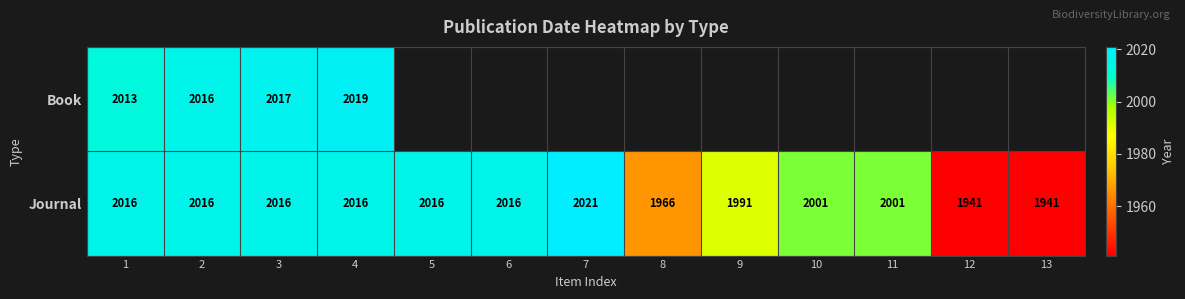

At which label is Journal closest to 1981?

9